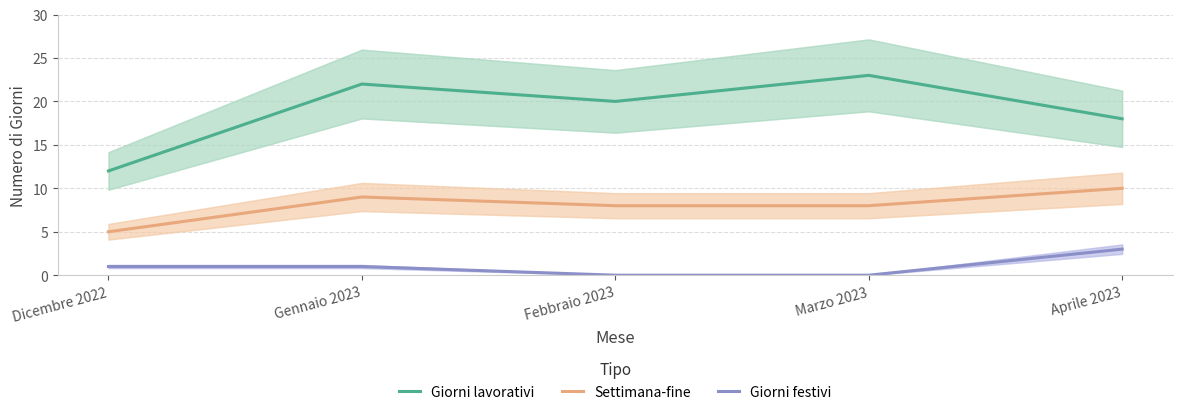

True or false: Giorni festivi has more than 0 interior local peaks.

False